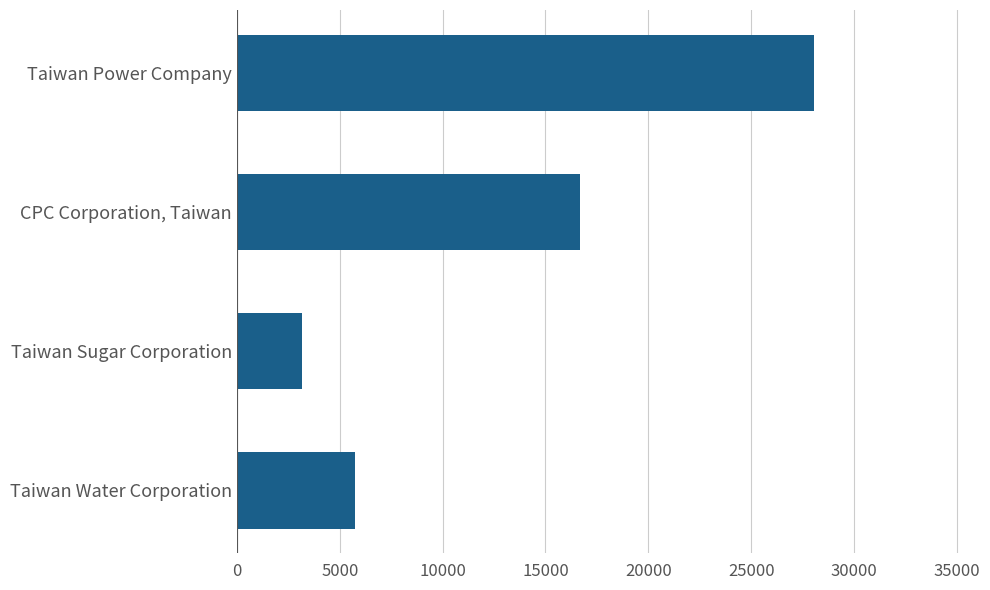

Where is the data nearest to the value 15625?

CPC Corporation, Taiwan